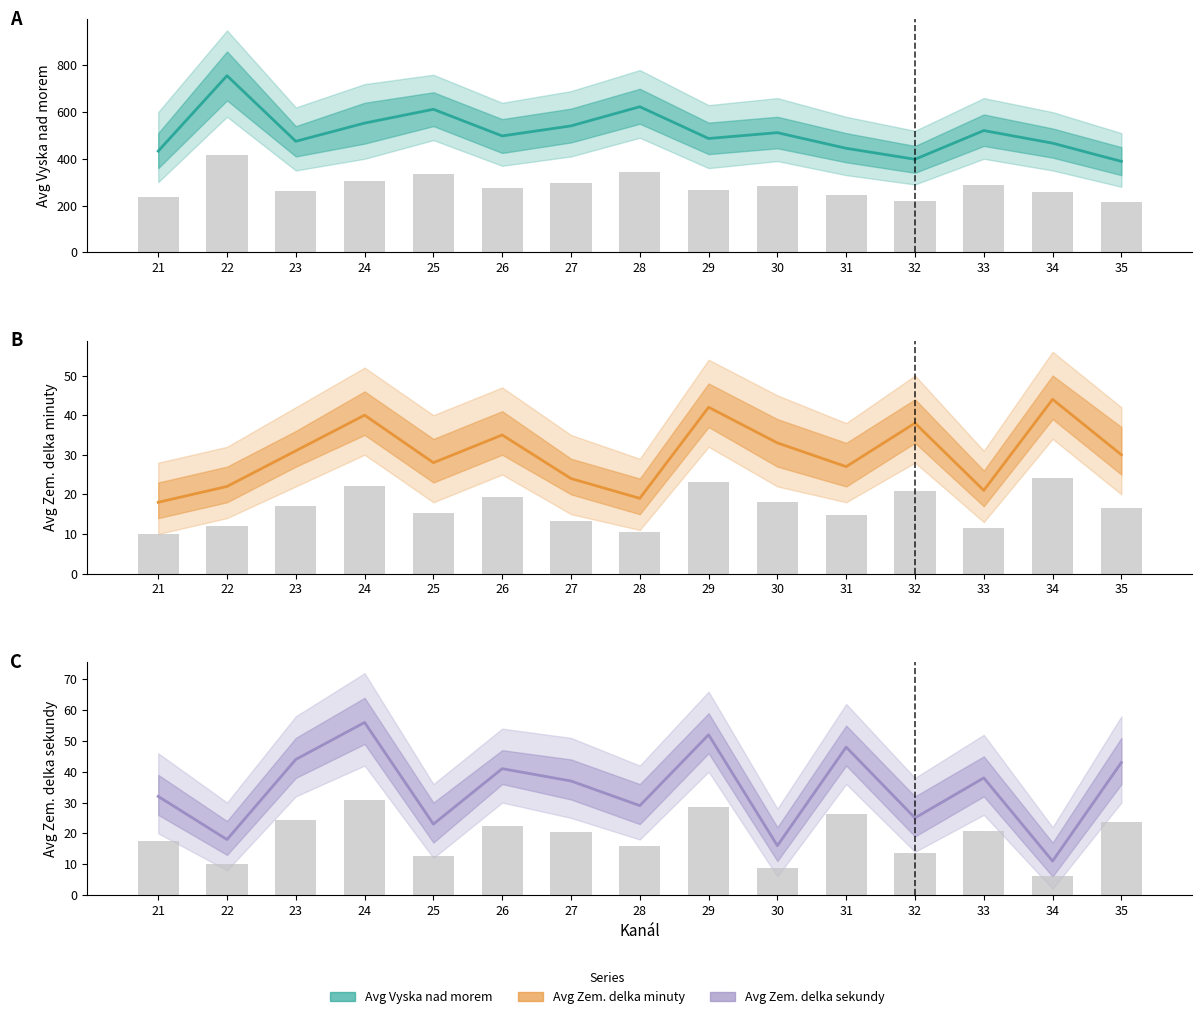

What is the sum of all Avg Zem delka sekundy bars values?

282.2